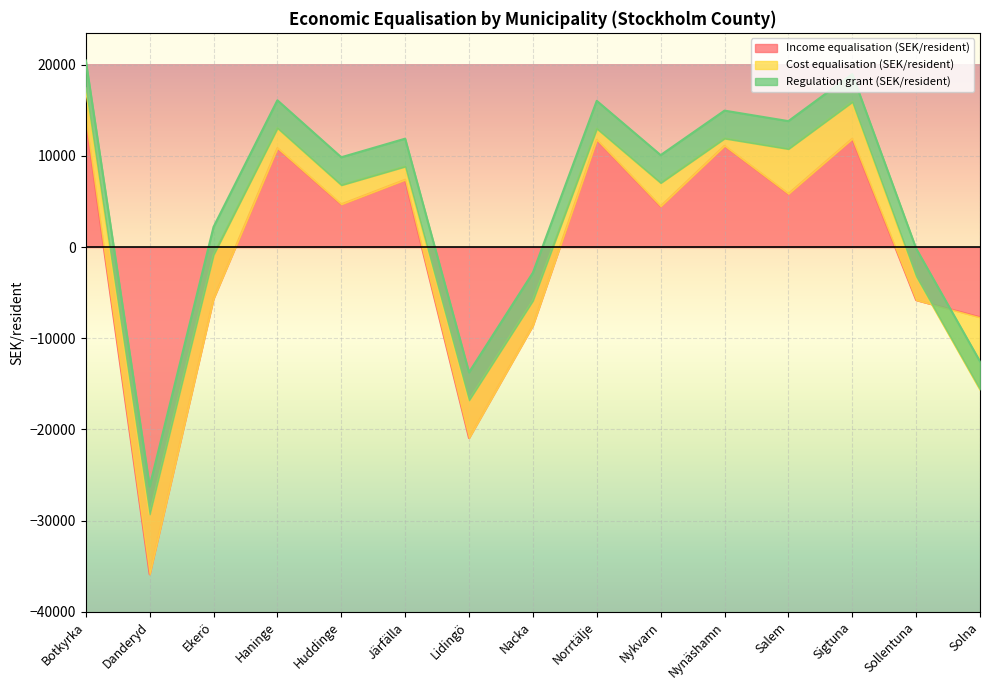

Reading right to left, list all the values displayed in this chart.

Income equalisation (SEK/resident): Solna=-7691.0	Sollentuna=-5808.0	Sigtuna=11889.0	Salem=5846.0	Nynäshamn=11116.0	Nykvarn=4476.0	Norrtälje=11778.0	Nacka=-8604.0	Lidingö=-20934.0	Järfälla=7392.0	Huddinge=4697.0	Haninge=10860.0	Ekerö=-5668.0	Danderyd=-35879.0	Botkyrka=14047.0
Cost equalisation (SEK/resident): Solna=-7904.0	Sollentuna=2602.0	Sigtuna=4031.0	Salem=4919.0	Nynäshamn=799.0	Nykvarn=2561.0	Norrtälje=1211.0	Nacka=2742.0	Lidingö=4145.0	Järfälla=1447.0	Huddinge=2103.0	Haninge=2190.0	Ekerö=4822.0	Danderyd=6584.0	Botkyrka=3374.0
Regulation grant (SEK/resident): Solna=3055.3	Sollentuna=3055.3	Sigtuna=3055.3	Salem=3055.3	Nynäshamn=3055.3	Nykvarn=3055.3	Norrtälje=3055.3	Nacka=3055.3	Lidingö=3055.3	Järfälla=3055.3	Huddinge=3055.3	Haninge=3055.3	Ekerö=3055.3	Danderyd=3055.3	Botkyrka=3055.3